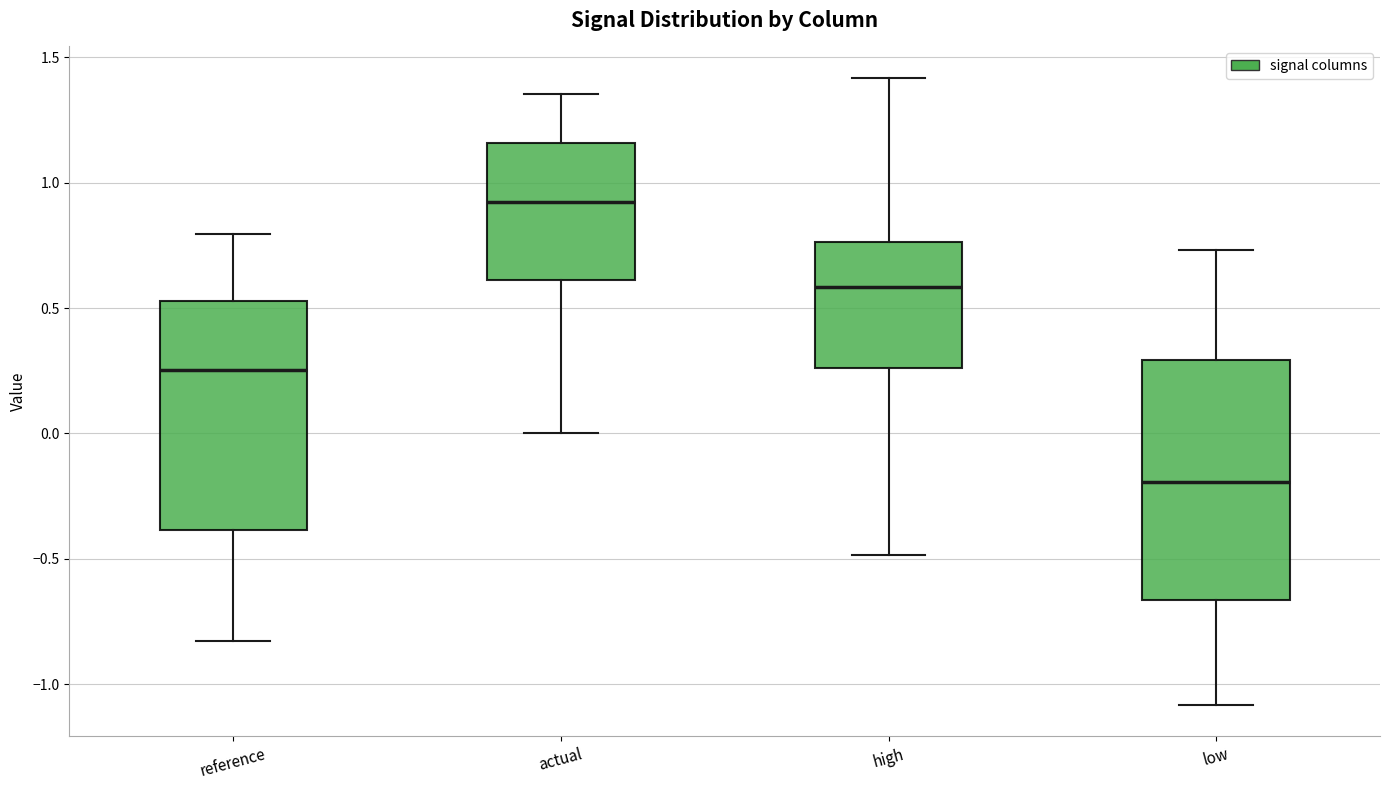

Which box has the highest median line?

actual